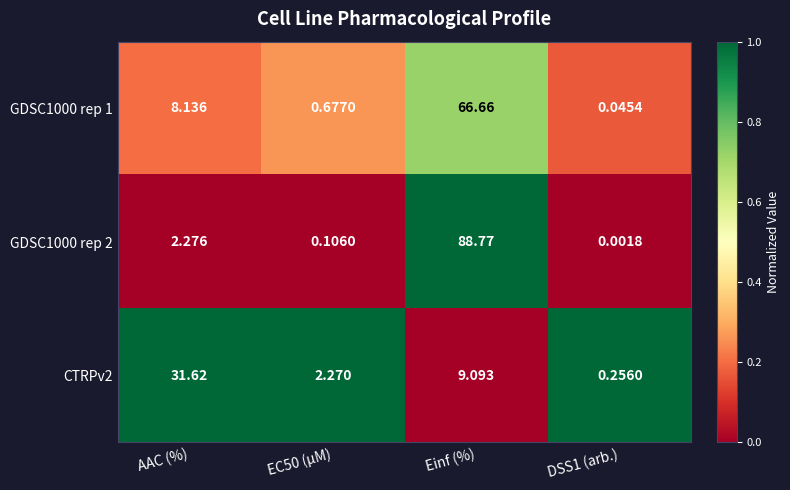

At which label does CTRPv2 first exceed 9?

AAC (%)